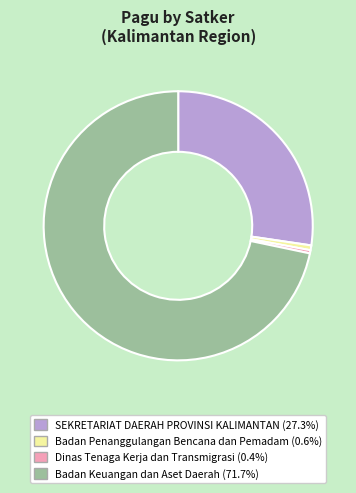

Is there any slice that represents more than half of the pie?

Yes